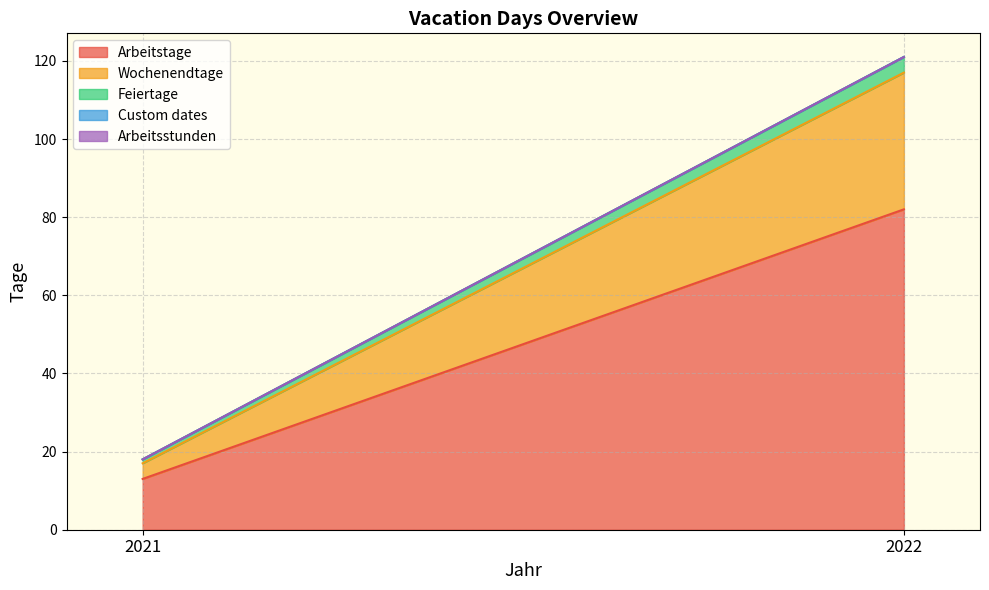

Between 2021 and 2022, which series saw the biggest shift?

Arbeitstage